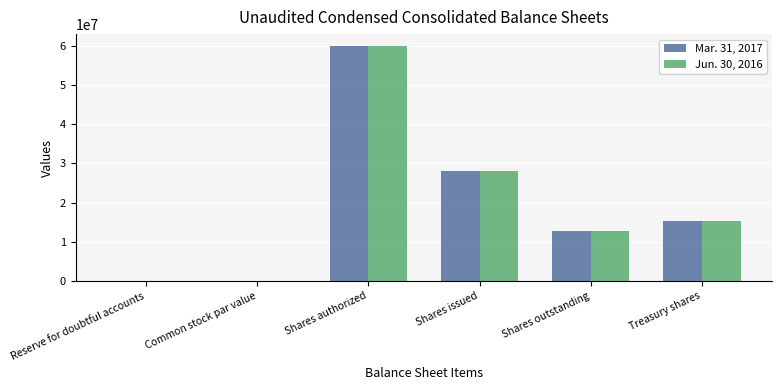

What is the total value across all series at Shares outstanding?

25338106.0